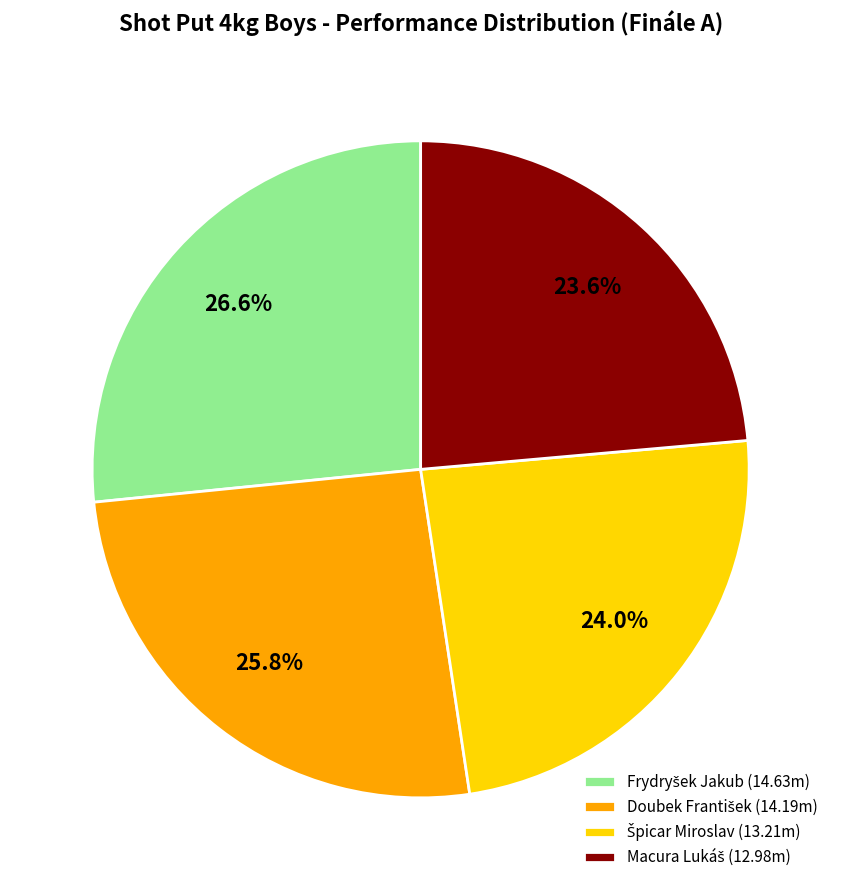

How many slices are in this pie chart?

4